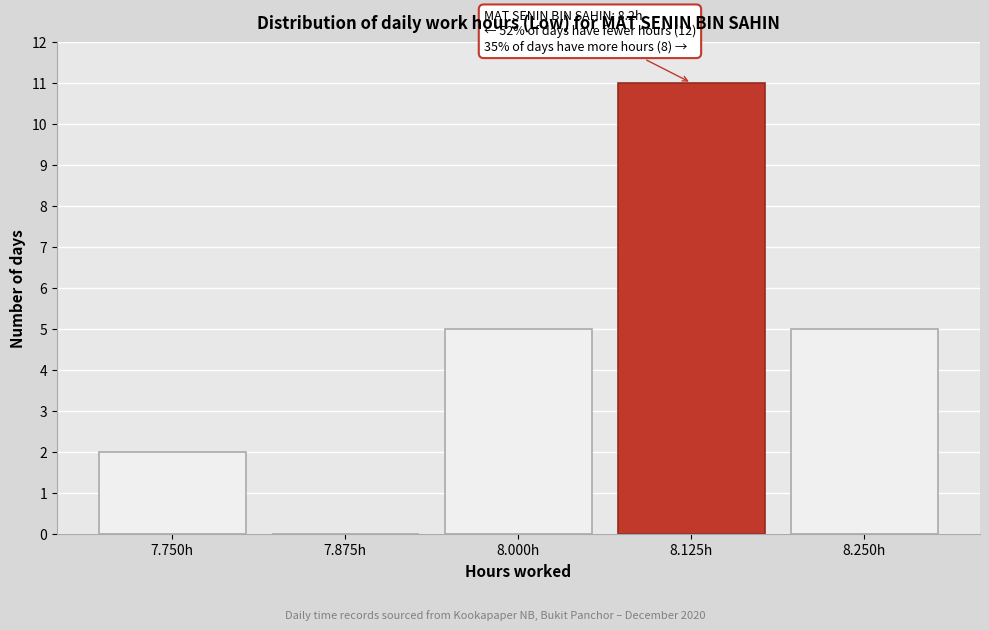

Reading right to left, extract all data points from this chart.

8.250h=5	8.125h=11	8.000h=5	7.875h=0	7.750h=2